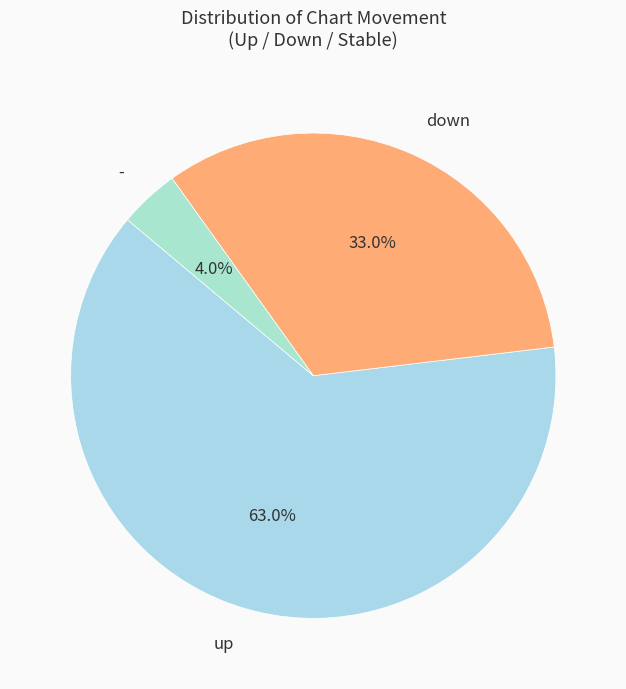

Which slice is the smallest?

-